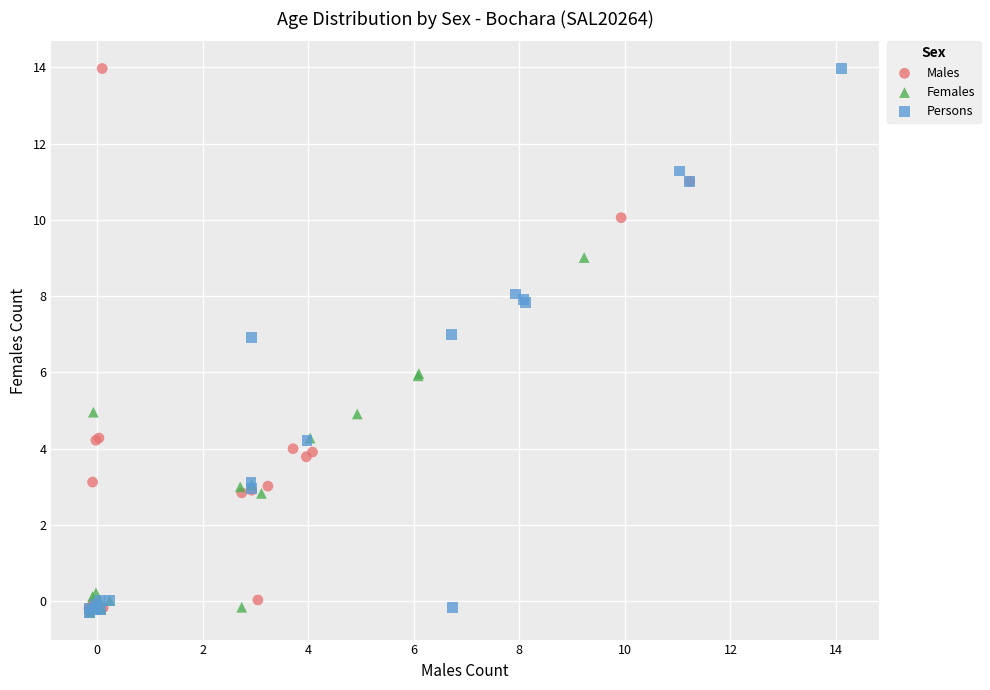

What are all the series names shown in the legend?

Males, Females, Persons